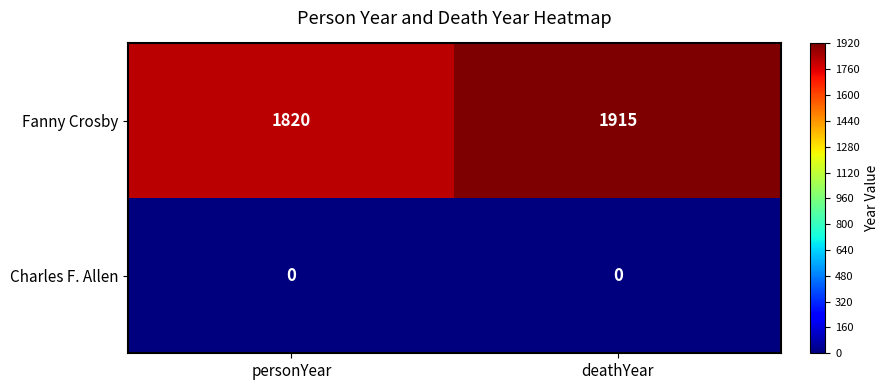

Rank the series by their maximum value, from highest to lowest.

Fanny Crosby, Charles F. Allen